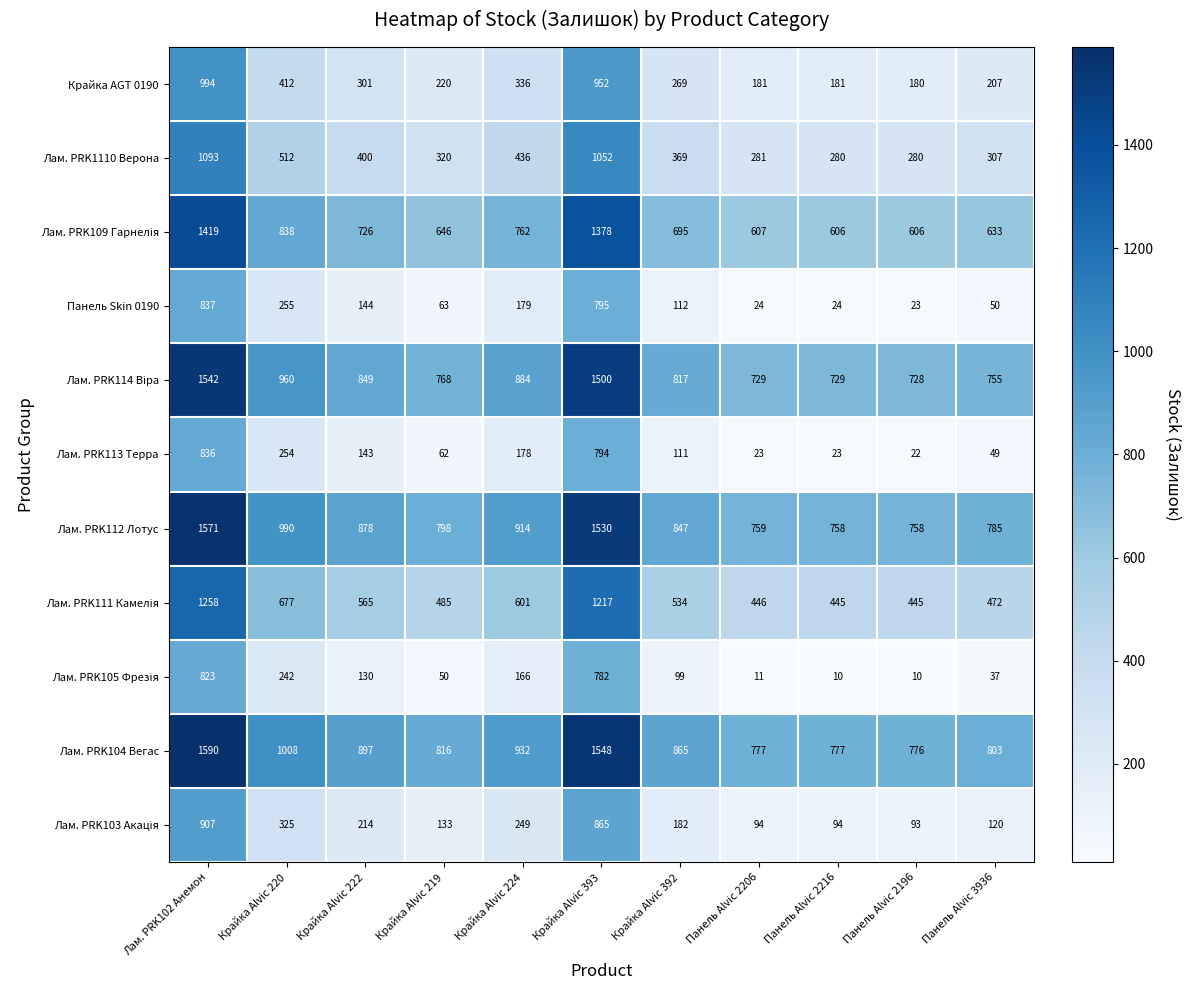

What is the spread (max minus min) of values at Лам. PRK102 Анемон?

767